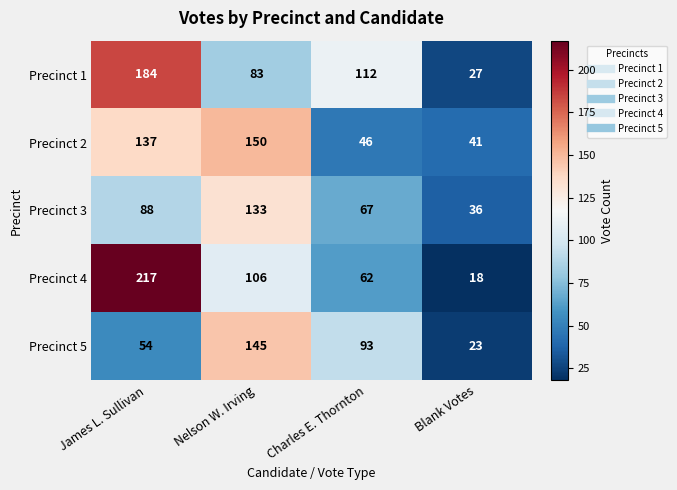

True or false: Precinct 4 has a value of 79 at James L. Sullivan.

False